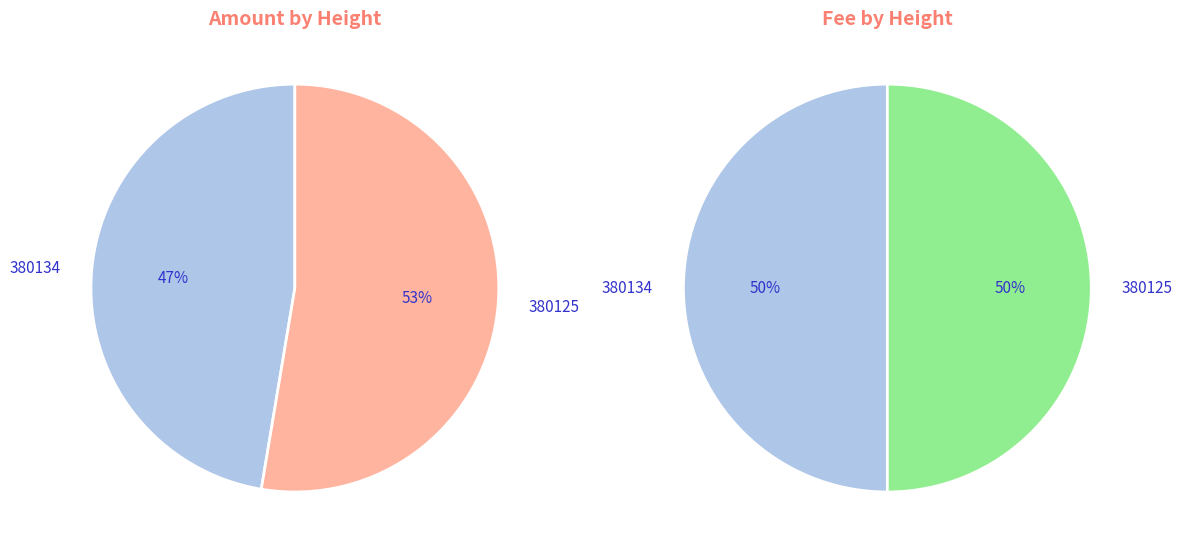

How many segments does this pie chart have?

2